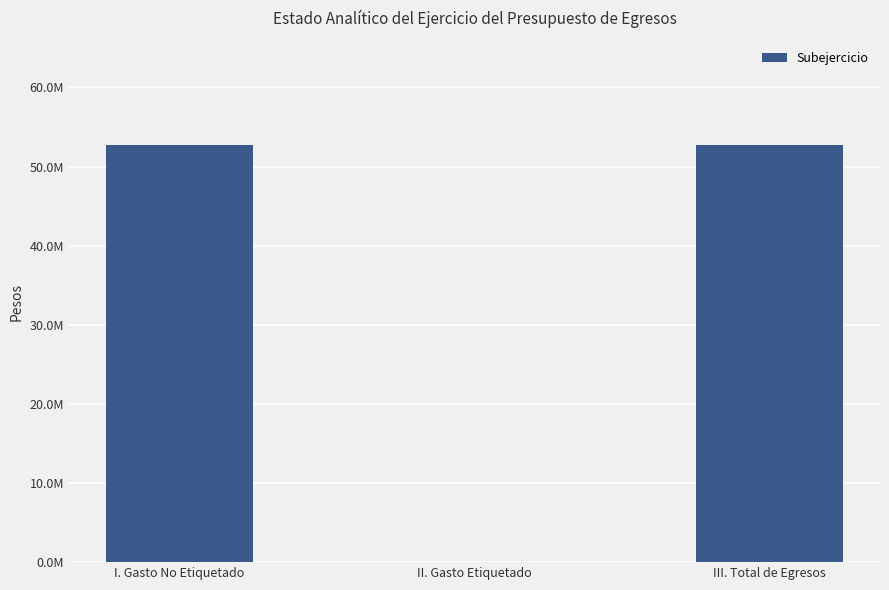

What position from the right is III. Total de Egresos?

1